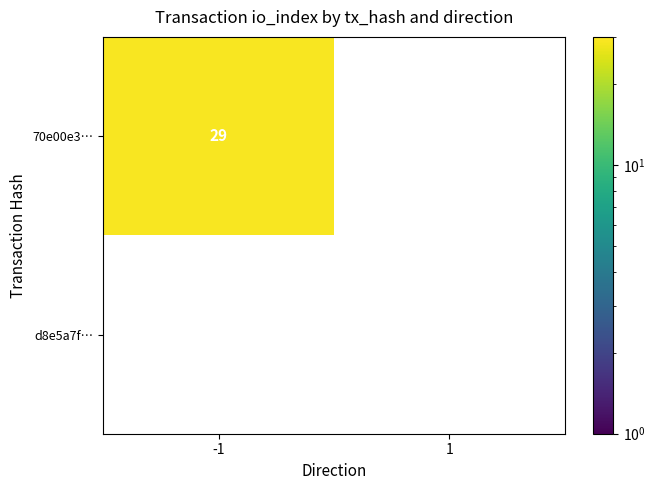

True or false: 70e00e3ca6f8f2dad7f1ad28761b5b582b919e7 has a value of -2 at direction.

False